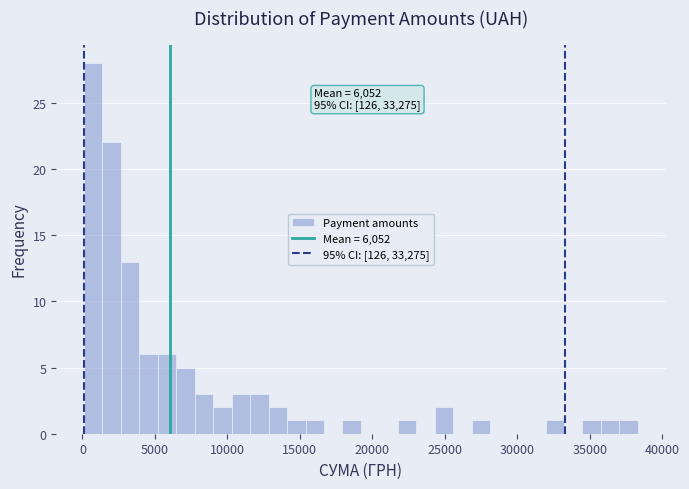

Around what value on the x-axis is the tallest bar? Give the approximate position of its centre, as read against the axis.

500